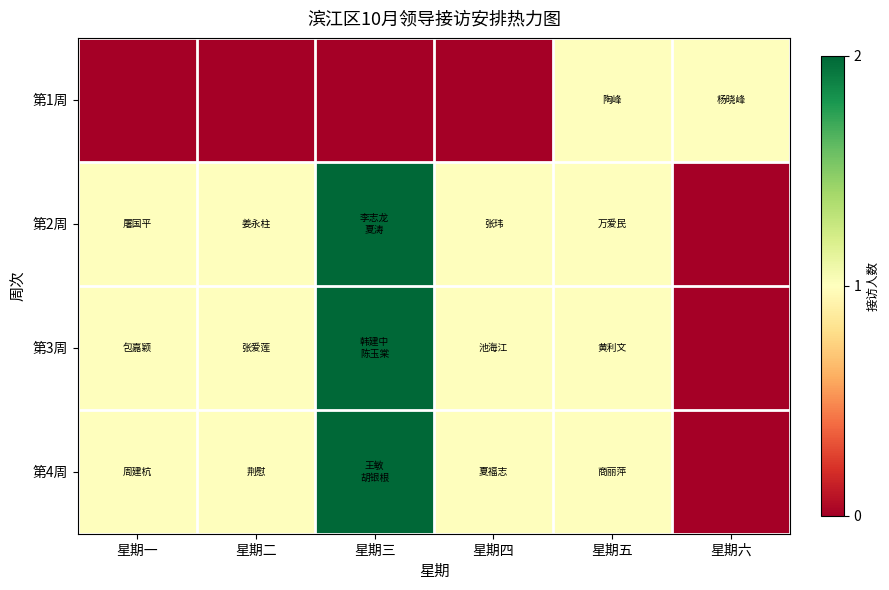

What is the total value across all series at 星期四?

3